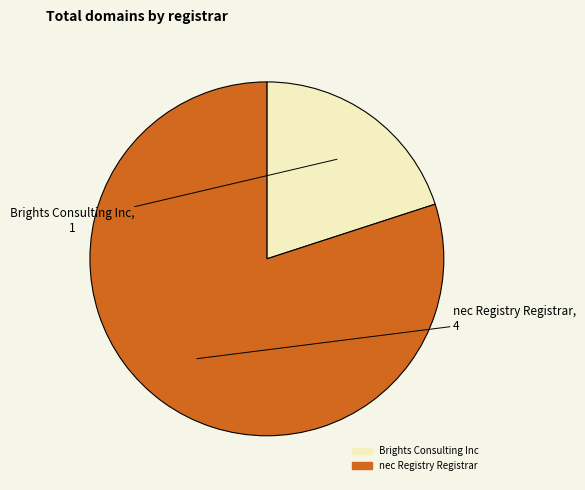

Approximately how many times larger is the value at nec Registry Registrar compared to Brights Consulting Inc?

4.0